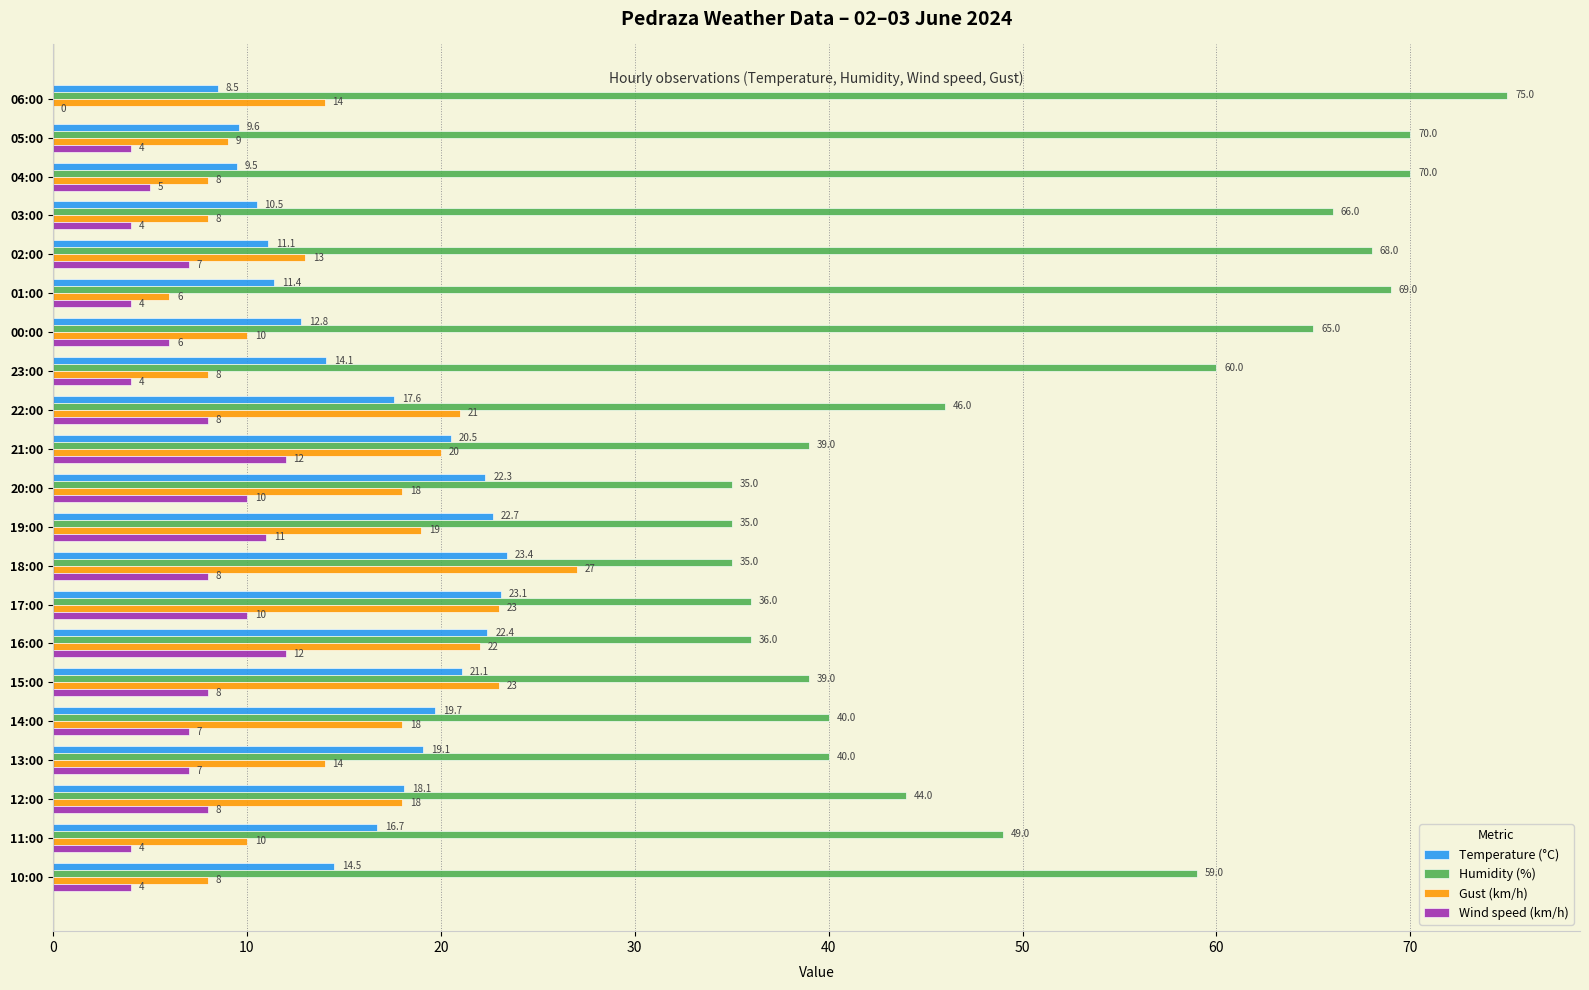

True or false: Gust (km/h) has a value of 10.7 at 04:00.

False